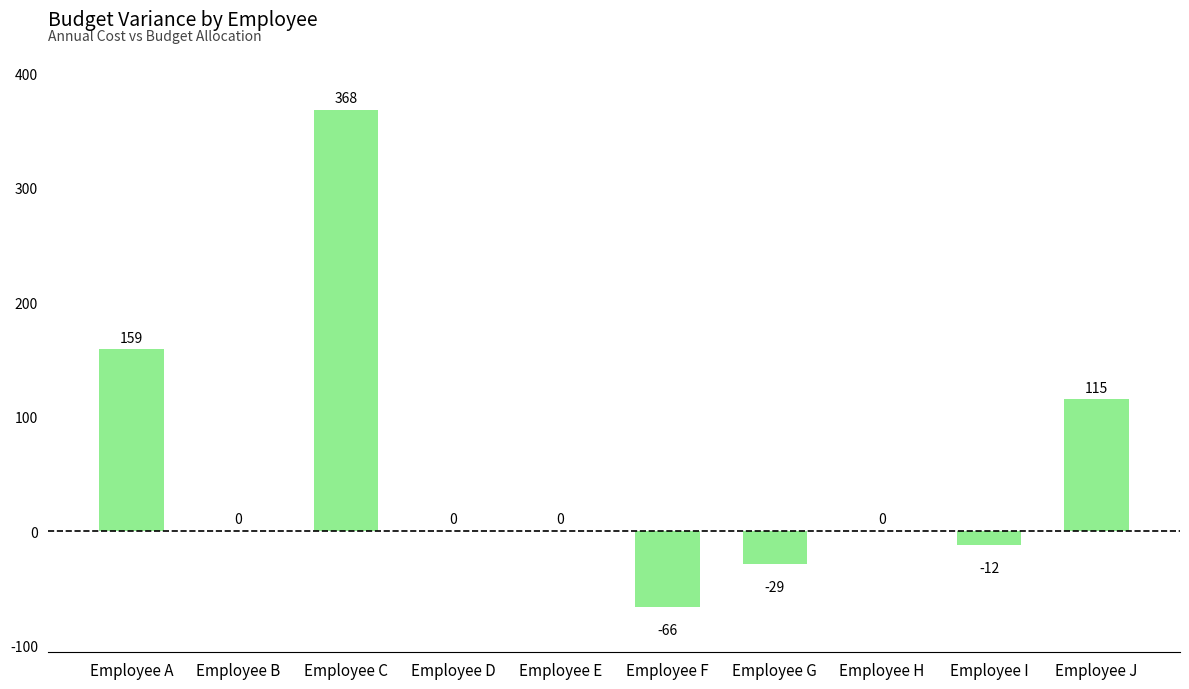

Count the number of data series in this chart.

1